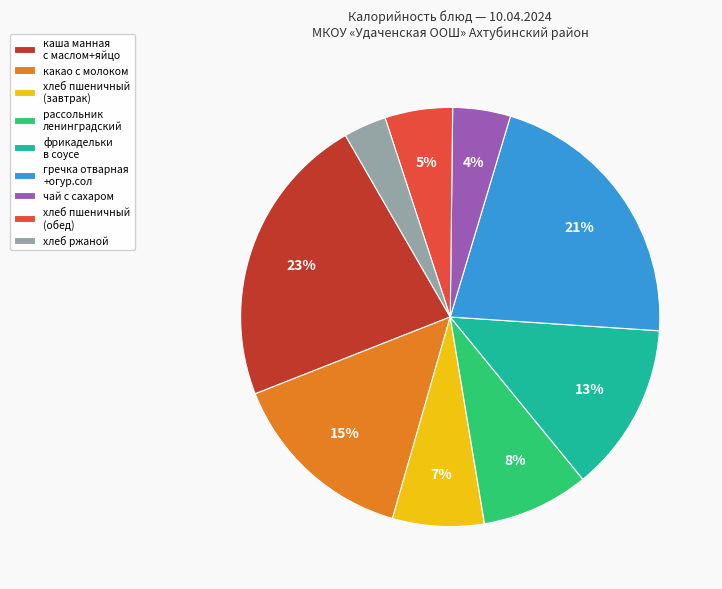

Which has a higher value, фрикадельки в соусе or чай с сахаром?

фрикадельки в соусе